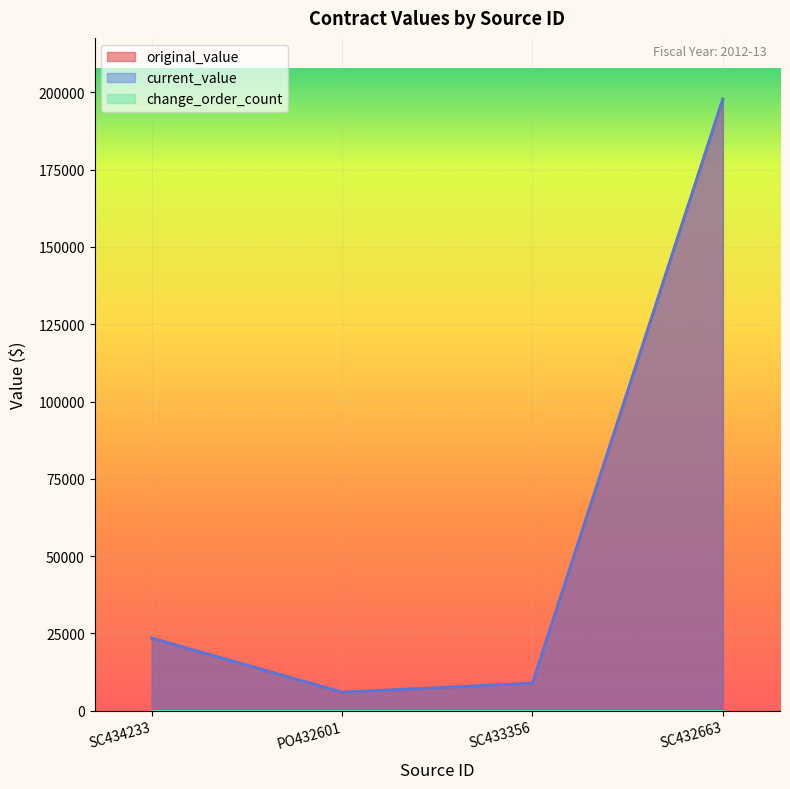

List the labels in order of original_value value, largest first.

SC432663, SC434233, SC433356, PO432601